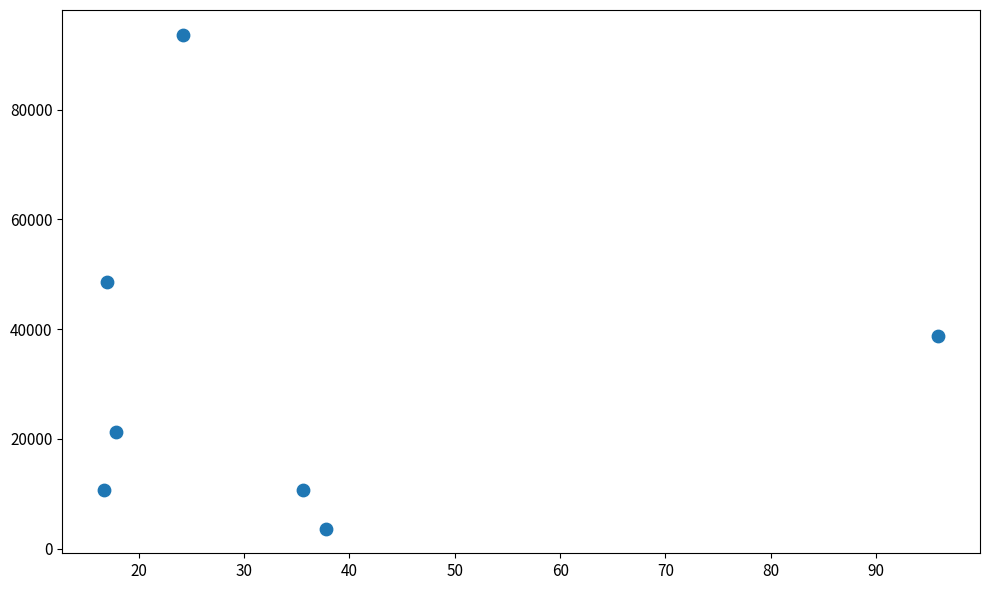

What is the range of Y values (max minus min)?

90025